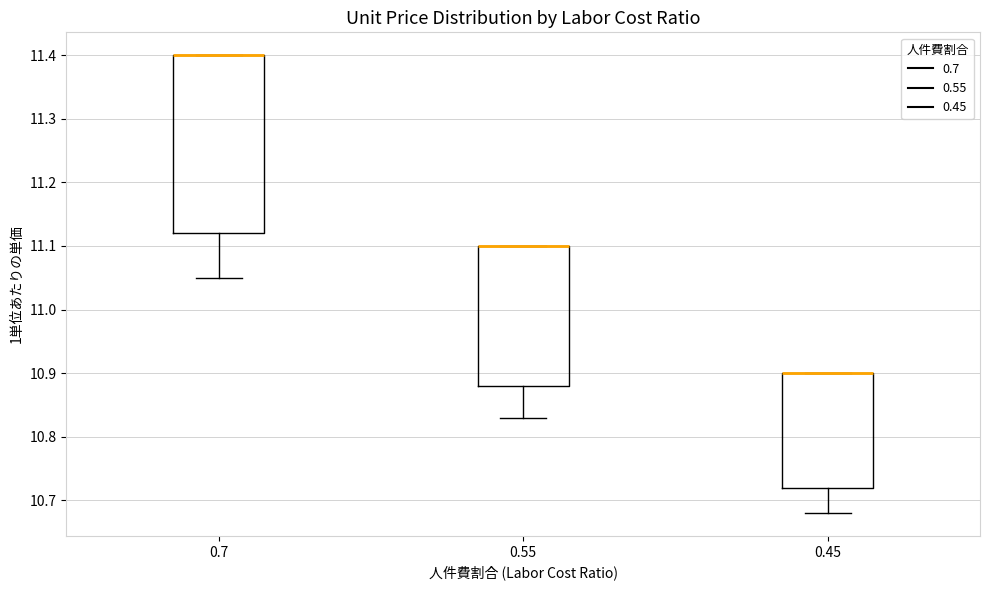

Reading left to right, read every box against the y-axis: the position of its median line, the range the box covers, and the ends of its whiskers. The values are not printed on the chart, so give them approximately, as read against the axis.

0.7: median 11.40 (drawn on the box's upper edge), box 11.12 to 11.40, whiskers 11.05 to 11.40
0.55: median 11.10 (drawn on the box's upper edge), box 10.88 to 11.10, whiskers 10.83 to 11.10
0.45: median 10.90 (drawn on the box's upper edge), box 10.72 to 10.90, whiskers 10.68 to 10.90